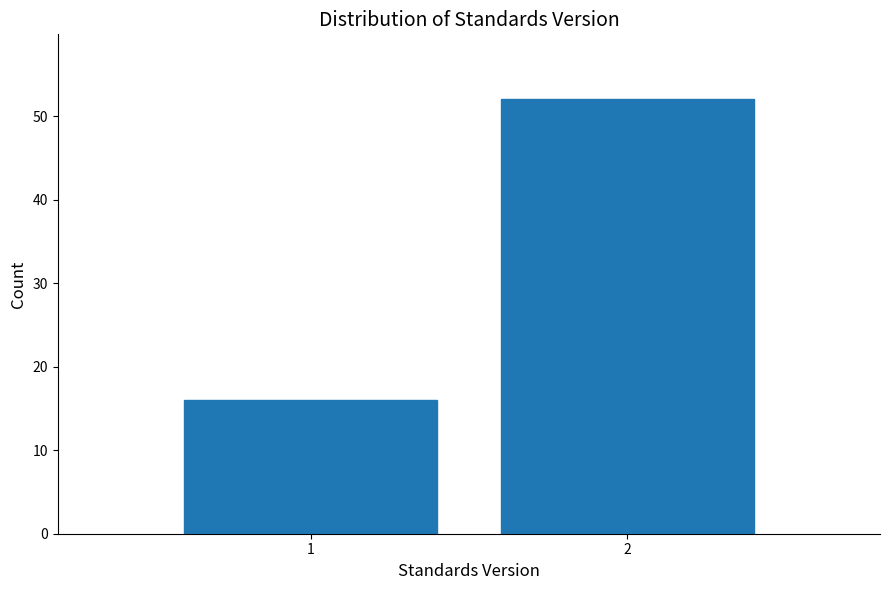

Reading left to right, what are all the values shown in this chart?

16	52